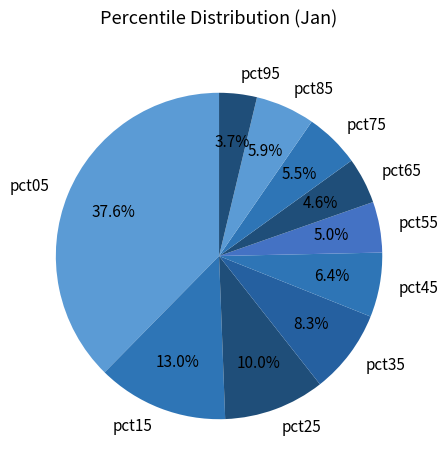

Is pct05 the majority of the pie?

No